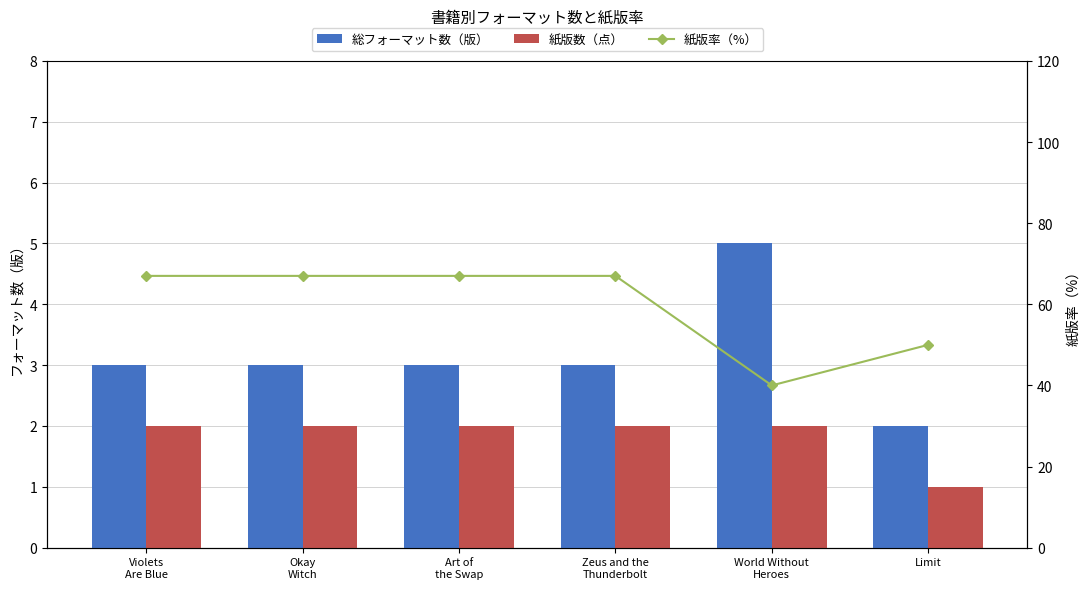

Reading left to right, transcribe all the data shown in this chart.

総フォーマット数（版）: Violets
Are Blue=3	Okay
Witch=3	Art of
the Swap=3	Zeus and the
Thunderbolt=3	World Without
Heroes=5	Limit=2
紙版数（点）: Violets
Are Blue=2	Okay
Witch=2	Art of
the Swap=2	Zeus and the
Thunderbolt=2	World Without
Heroes=2	Limit=1
紙版率（%）: Violets
Are Blue=67	Okay
Witch=67	Art of
the Swap=67	Zeus and the
Thunderbolt=67	World Without
Heroes=40	Limit=50